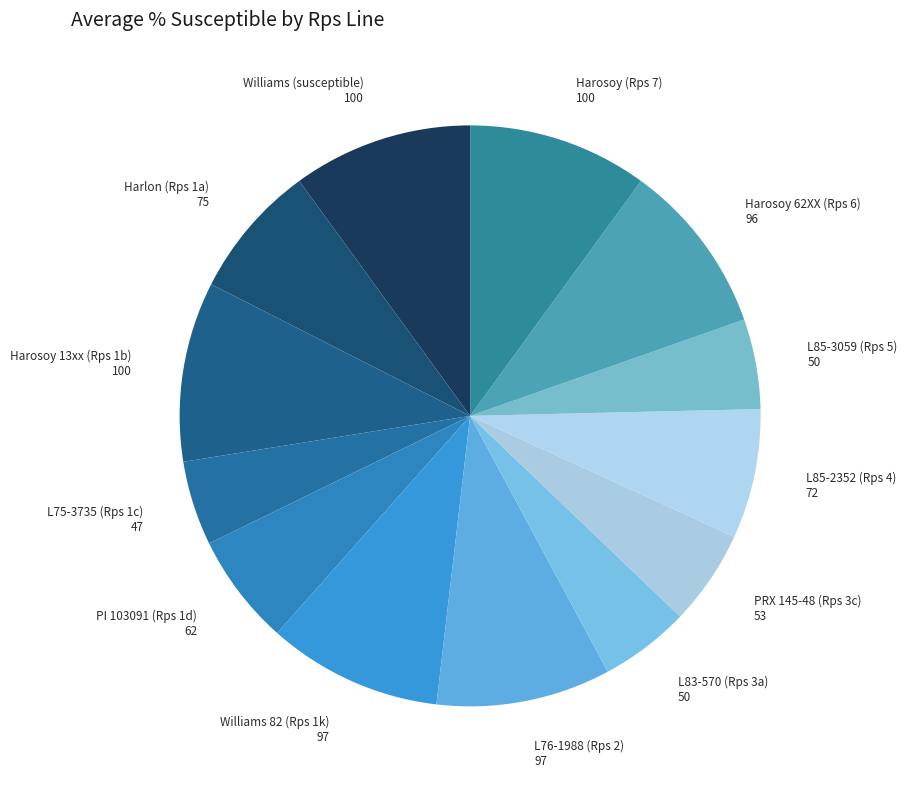

Combined, do PRX 145-48 (Rps 3c) and Williams (susceptible) account for over 50%?

No